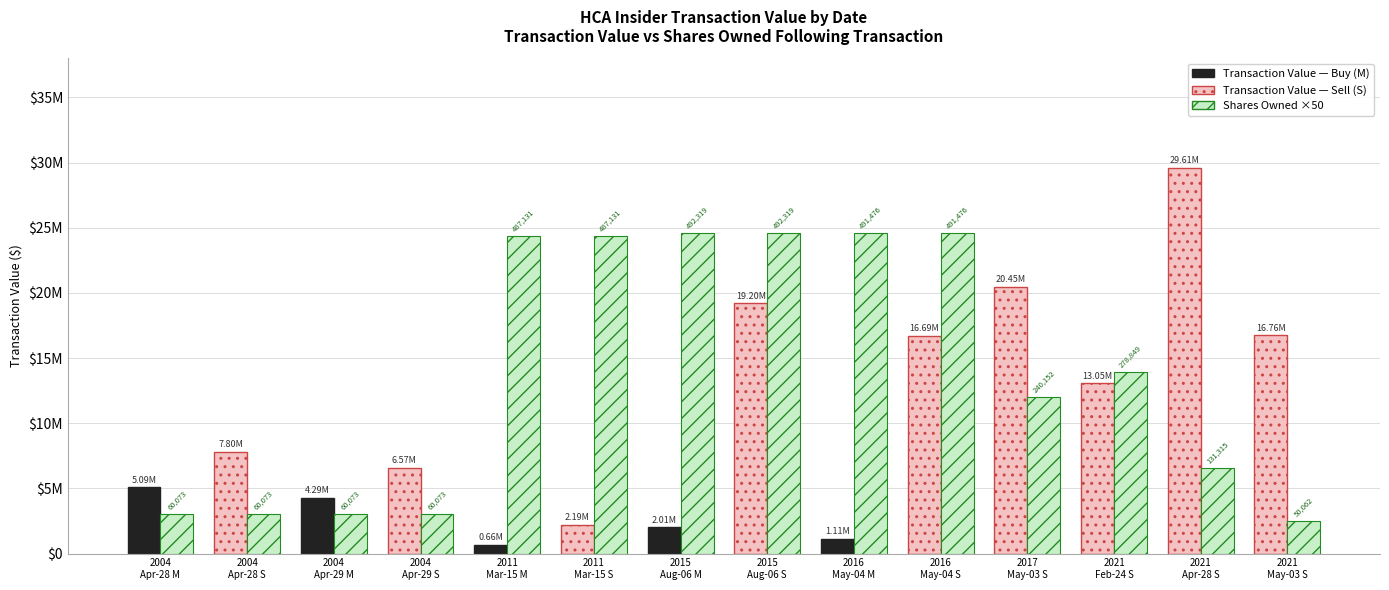

Are the bars grouped side by side (vs. stacked)?

Yes